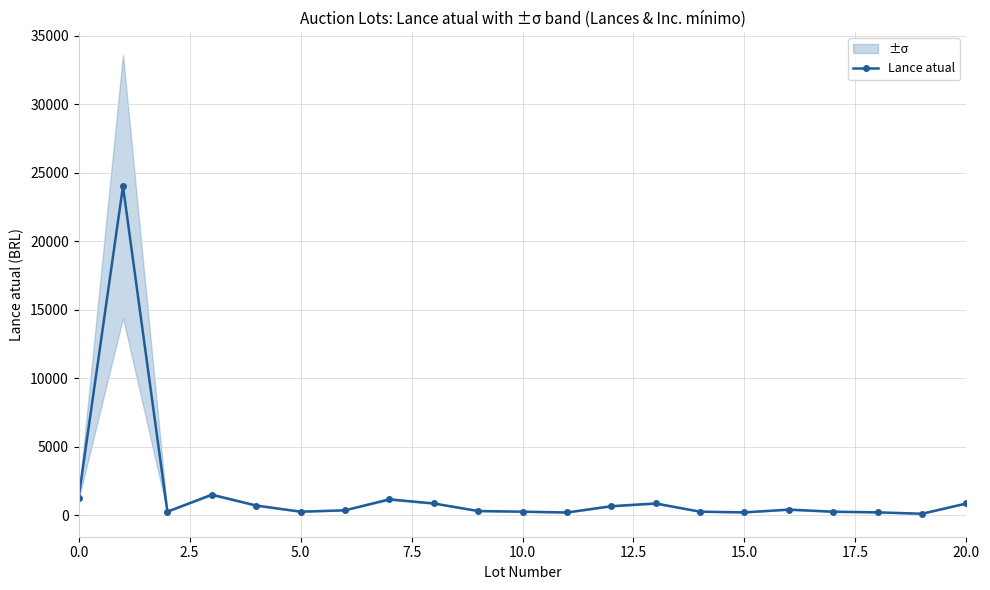

True or false: Lance atual has a value of 1250 at 0.0.

True